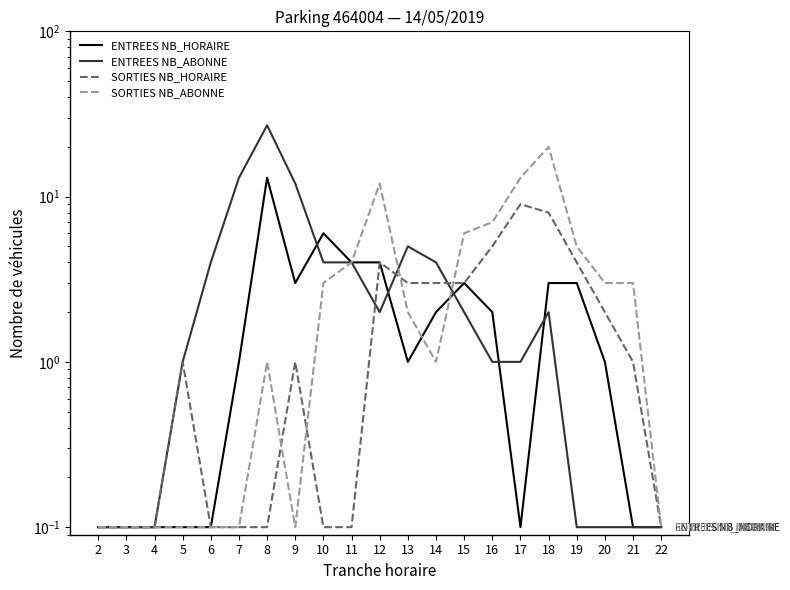

What is the sum of the SORTIES NB_ABONNE values at 22 and 20?

3.1